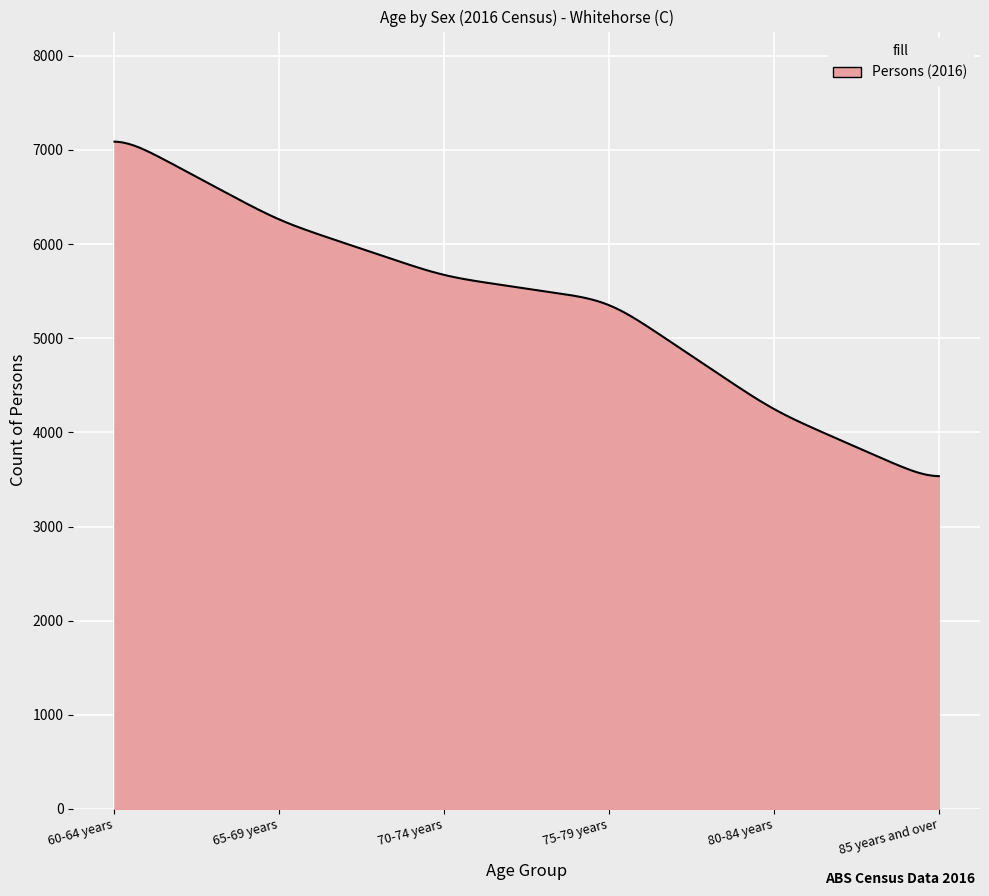

What is the minimum value shown in the chart?

3534.8